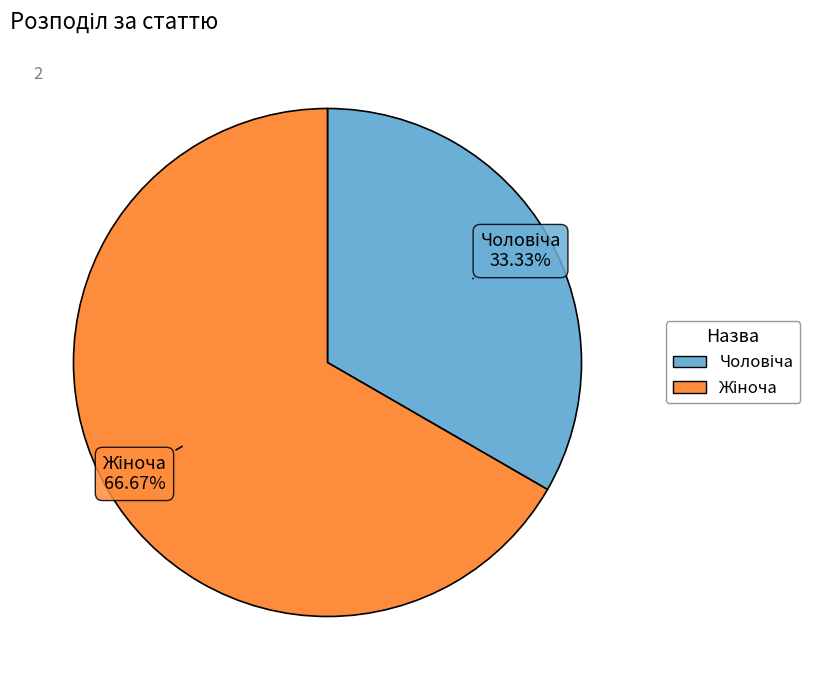

To the nearest percent, what is the average slice percentage?

50%